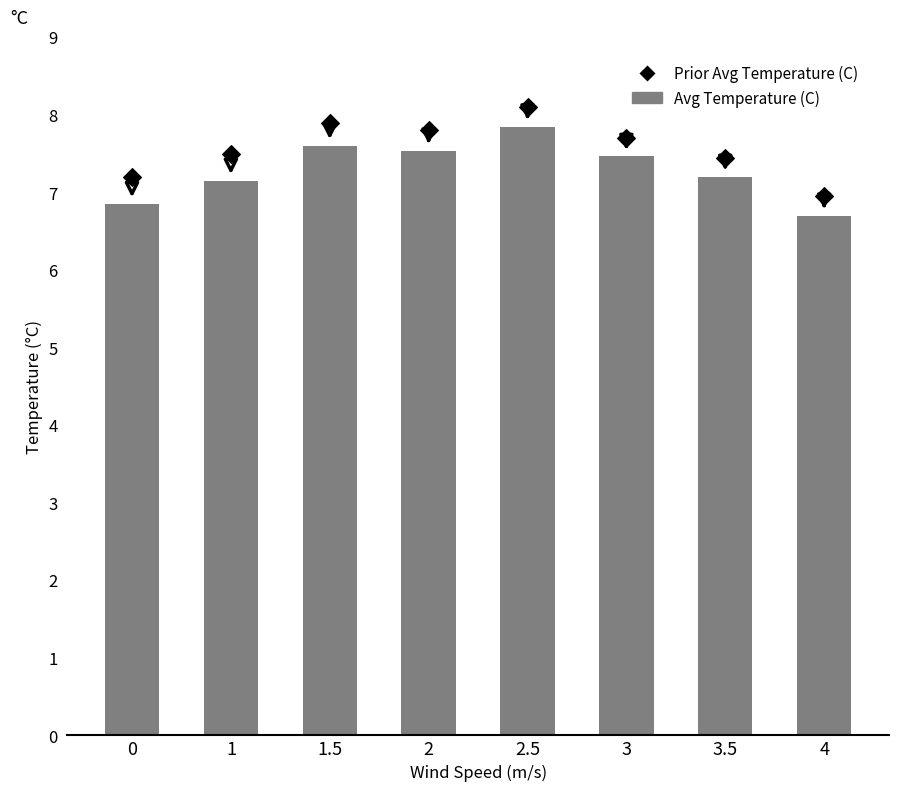

What is the total value across all series at 3?

15.2